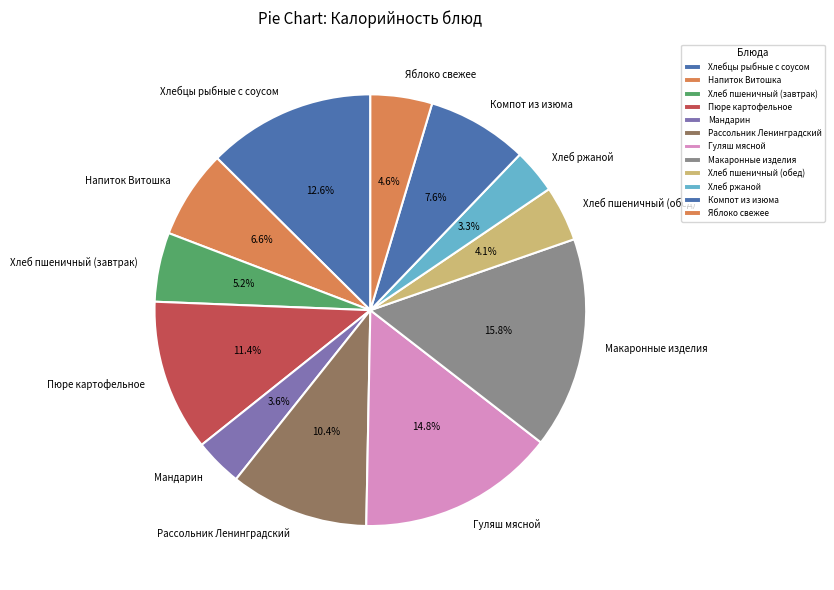

To the nearest percent, what is the difference between the largest and smallest slice percentages?

12%